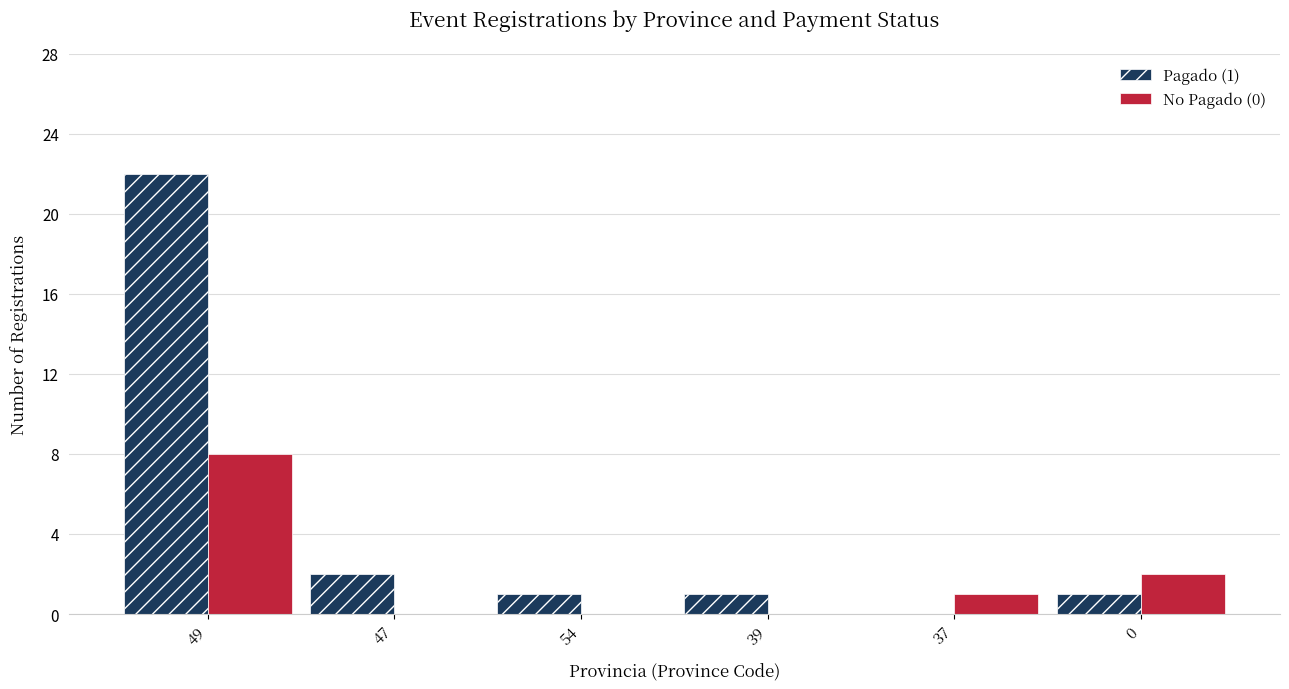

What is the maximum value shown in the chart?

22